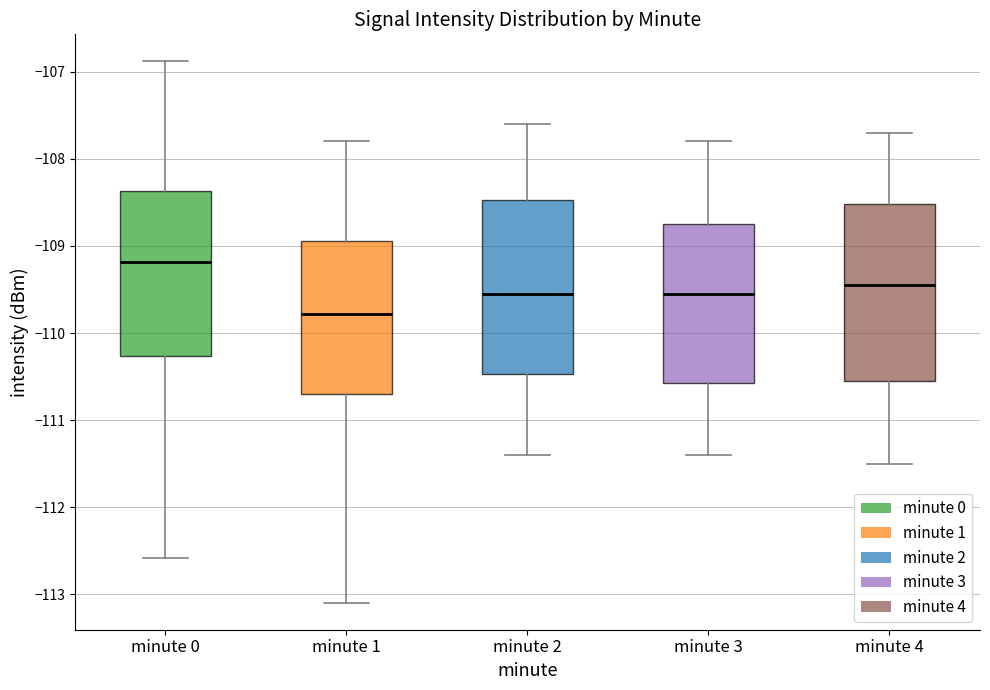

Where does the upper whisker of the box for minute 2 end on the y-axis? The values are not printed on the chart, so give them approximately, as read against the axis.

-107.6